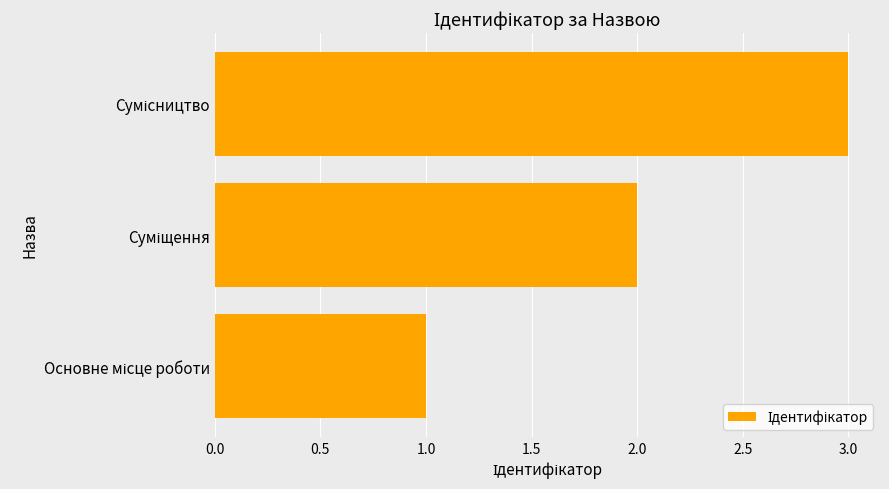

What is the greatest value displayed?

3